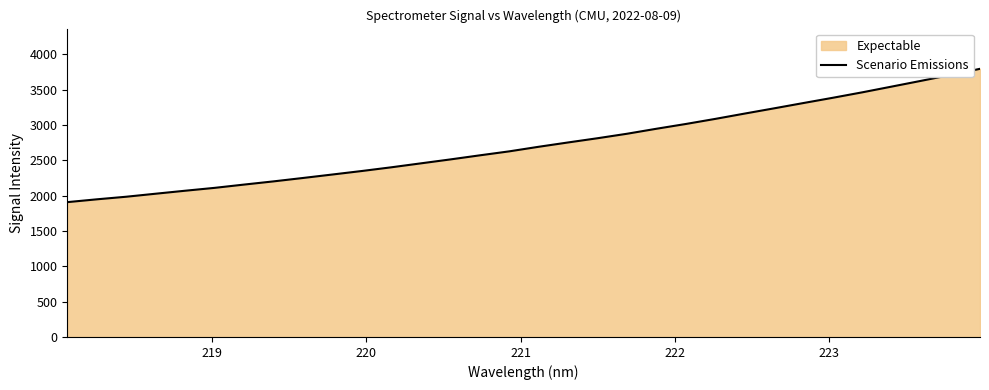

What is the value of the 29th point from the left?

3542.9